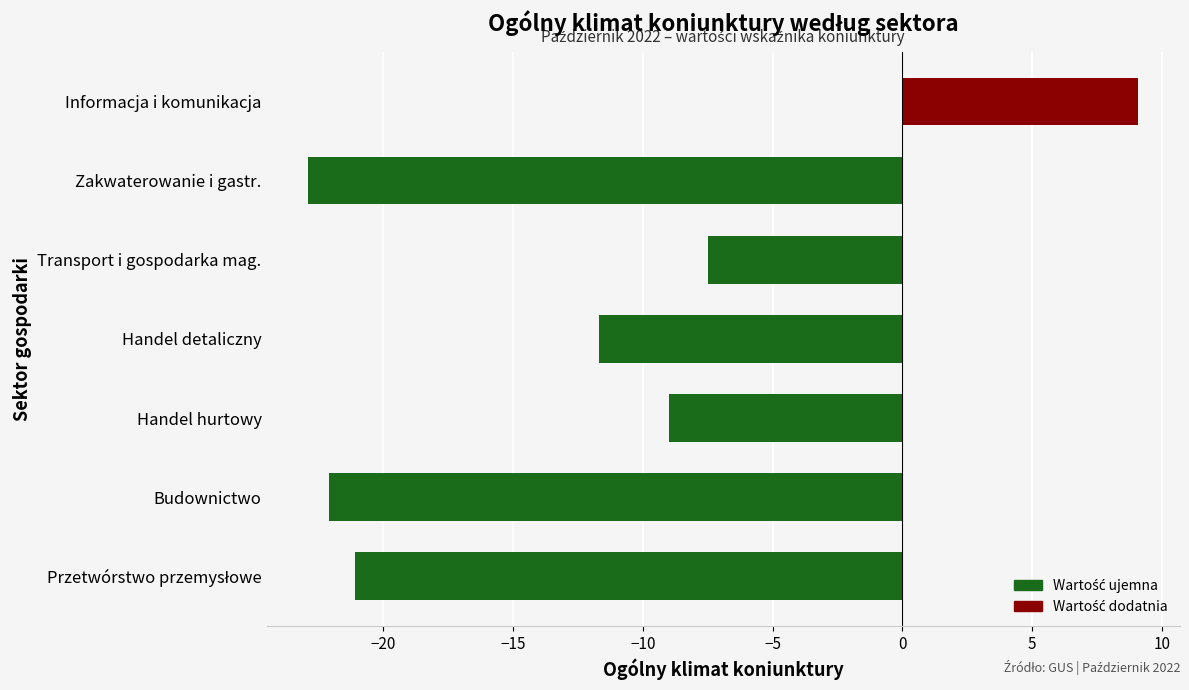

What is the sum of all values?

-85.2